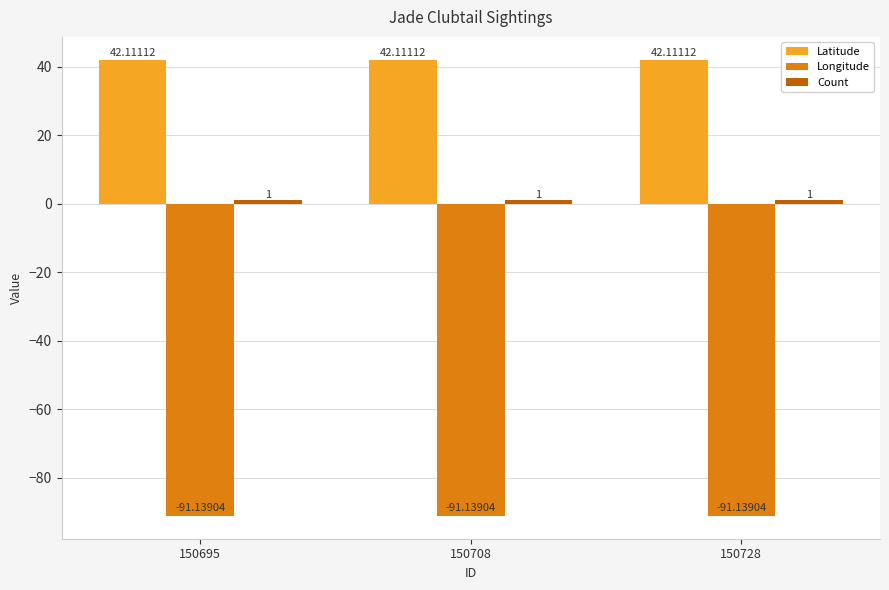

What is the value of the Latitude bar at the 3rd from the left?

42.1